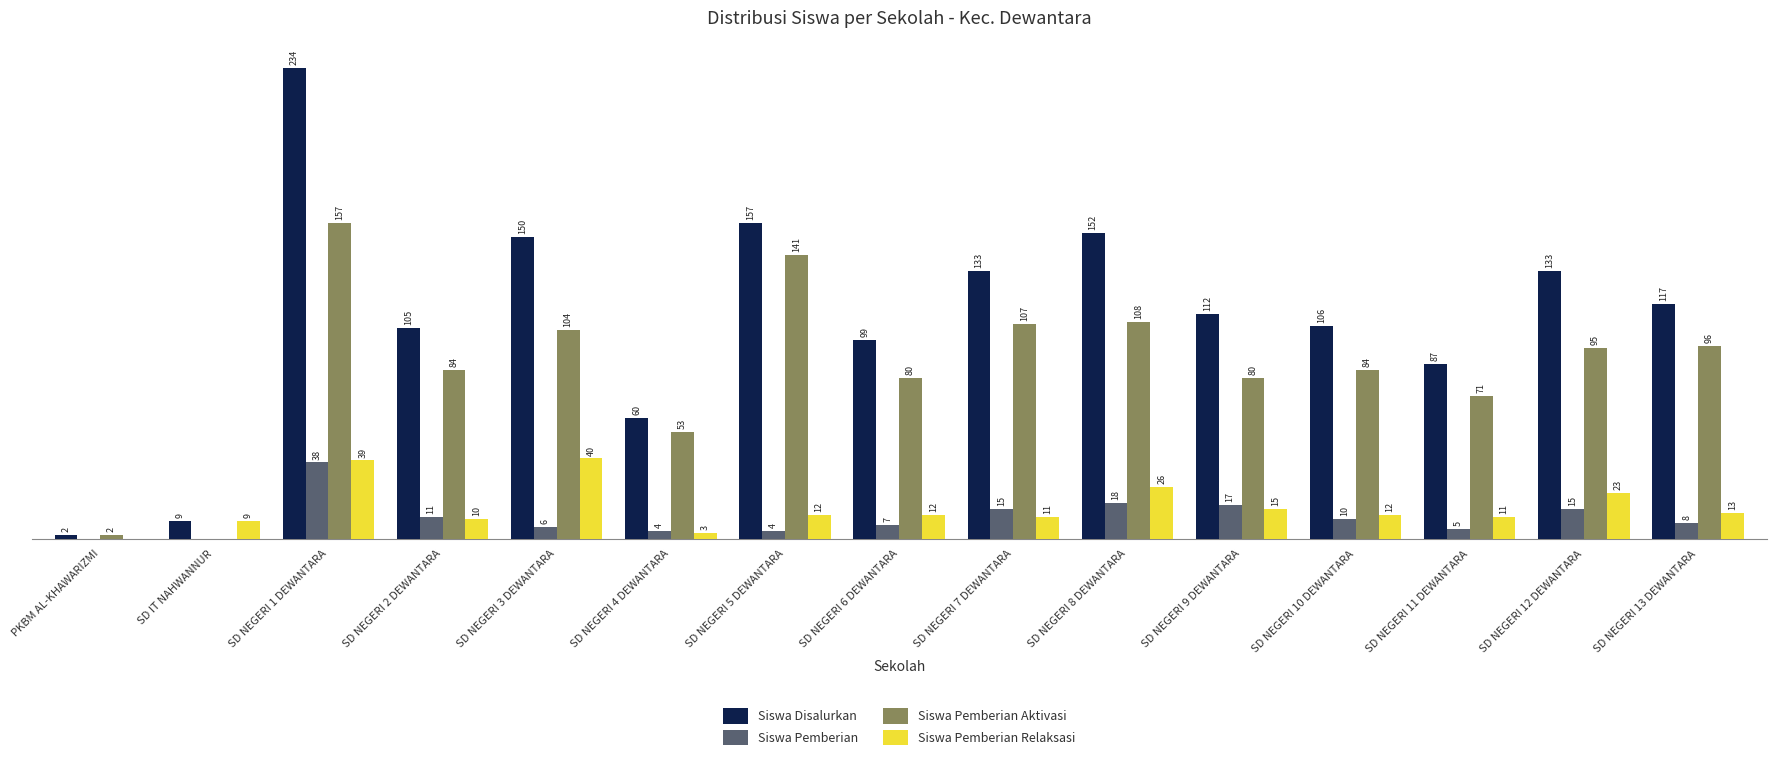

Which series changed the most between PKBM AL-KHAWARIZMI and SD NEGERI 4 DEWANTARA?

Siswa Disalurkan